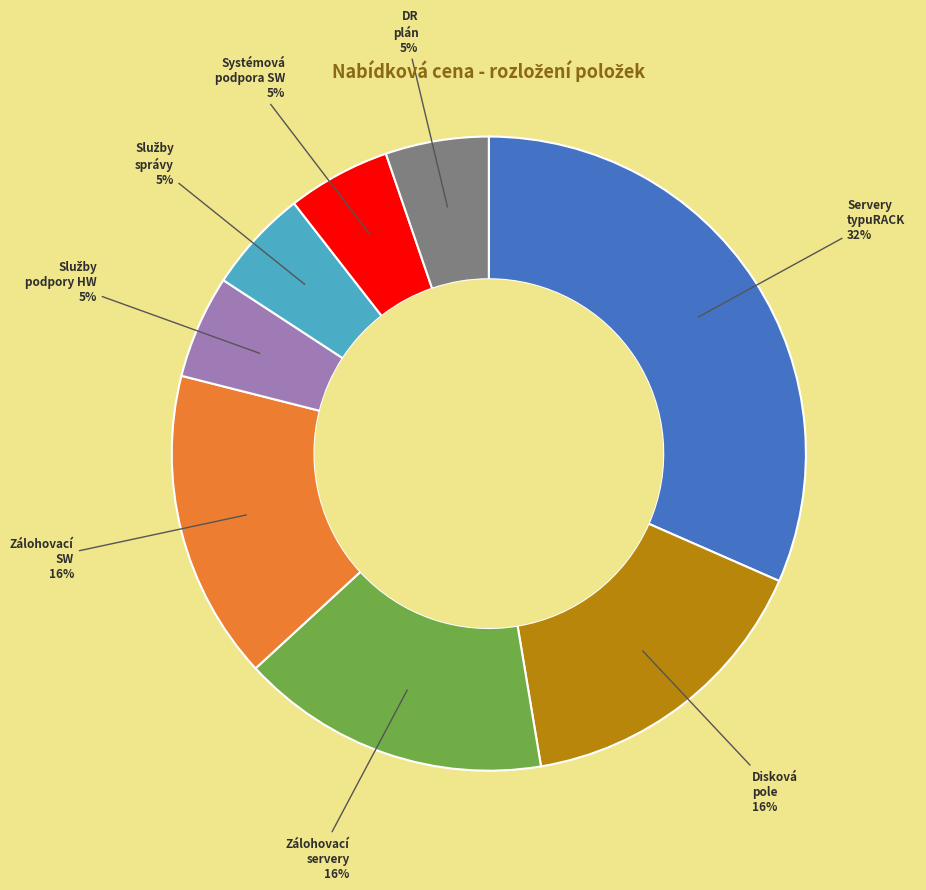

To the nearest percent, what is the average slice percentage?

12%